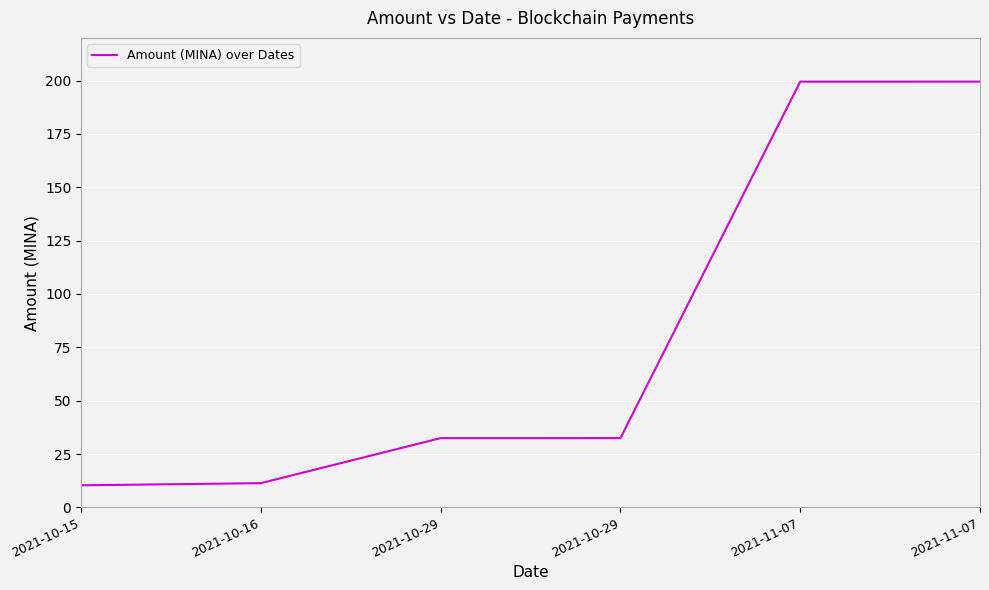

List the labels in order of value, largest first.

2021-11-07, 2021-11-07, 2021-10-29, 2021-10-29, 2021-10-16, 2021-10-15